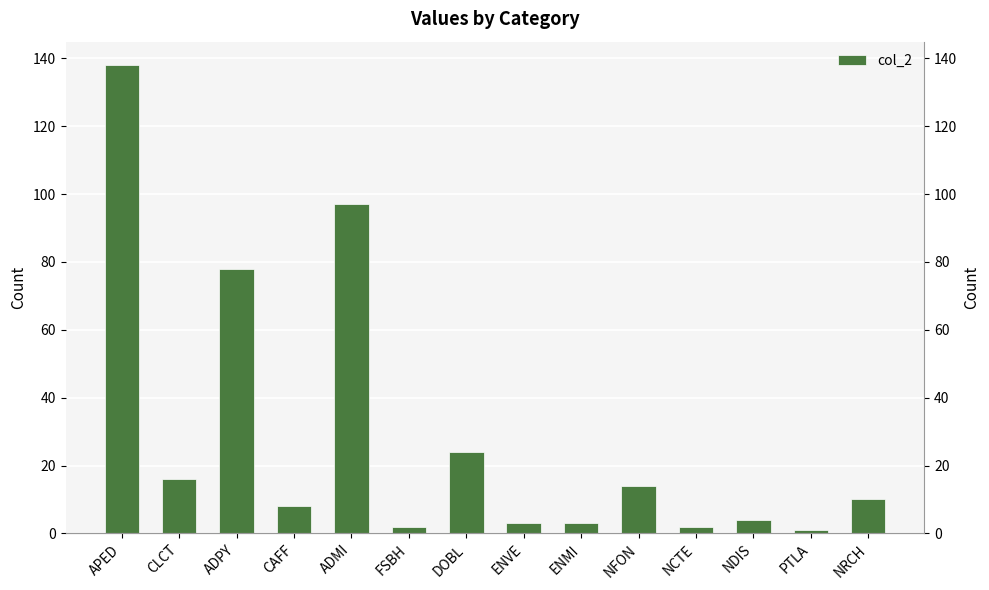

At which label does the data first exceed 10?

APED